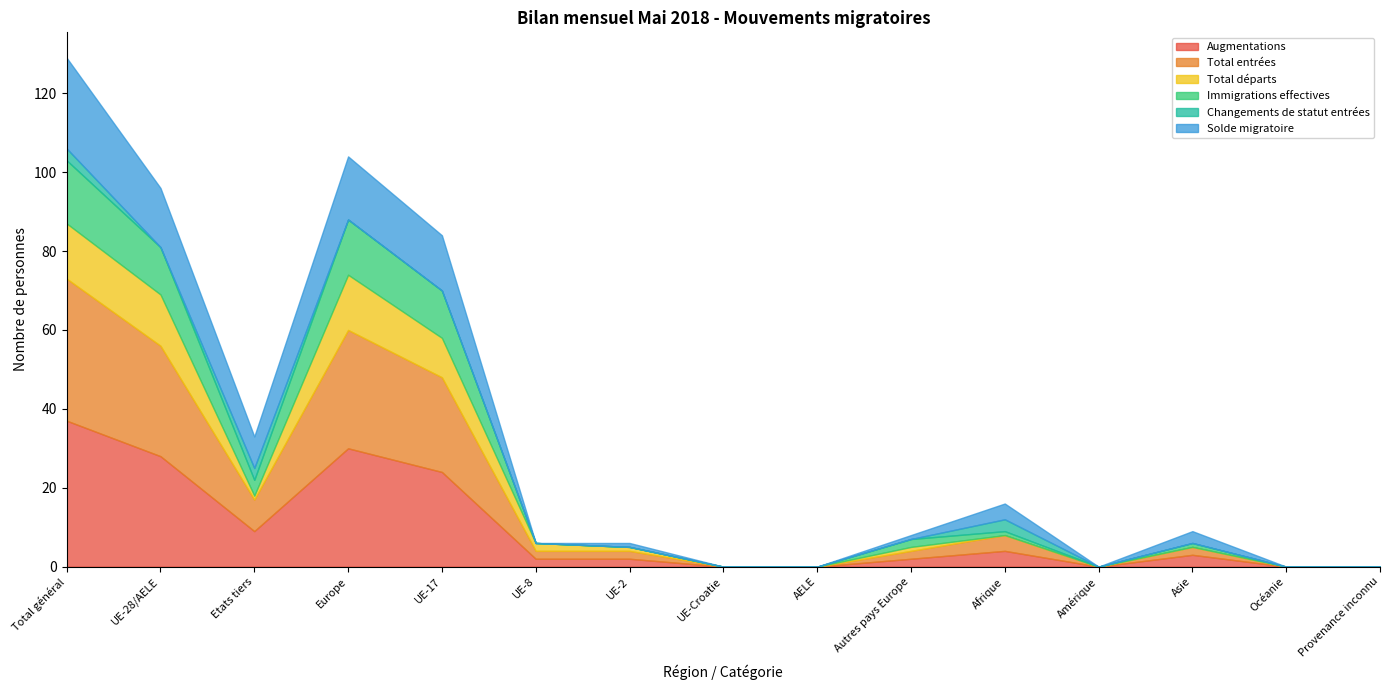

How many distinct data groups are displayed?

6